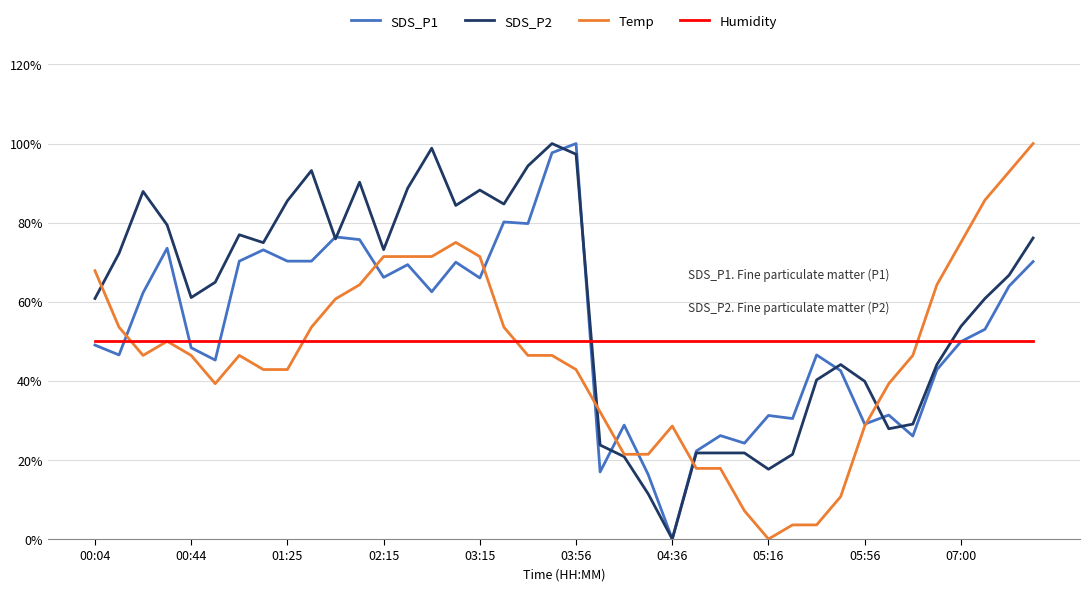

What is the difference between the maximum and minimum values in the SDS_P1 series?

100.0